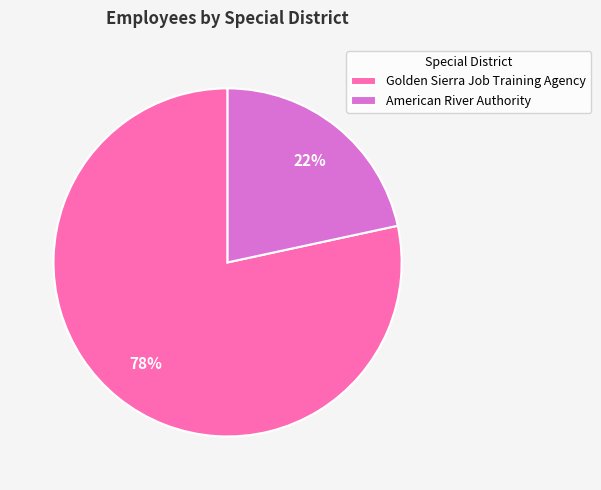

Which category has the biggest portion of the pie?

Golden Sierra Job Training Agency